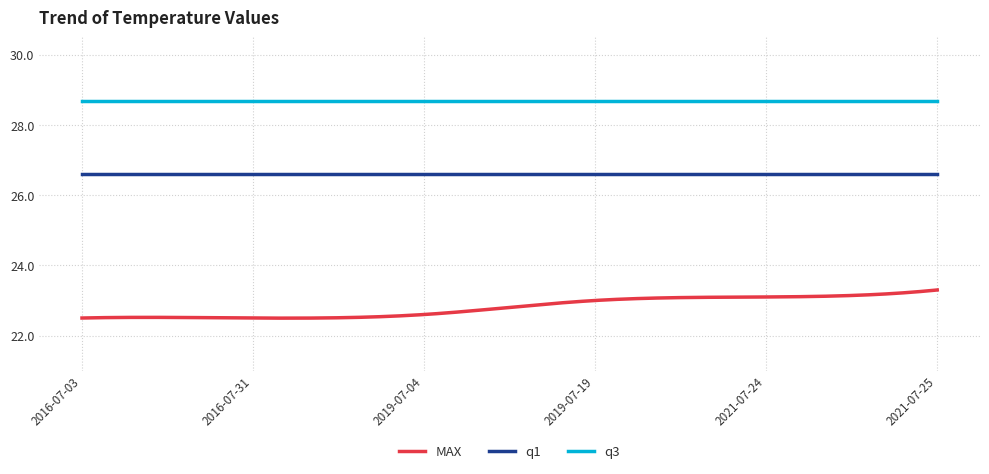

At how many categories does at least one series exceed 24?

300